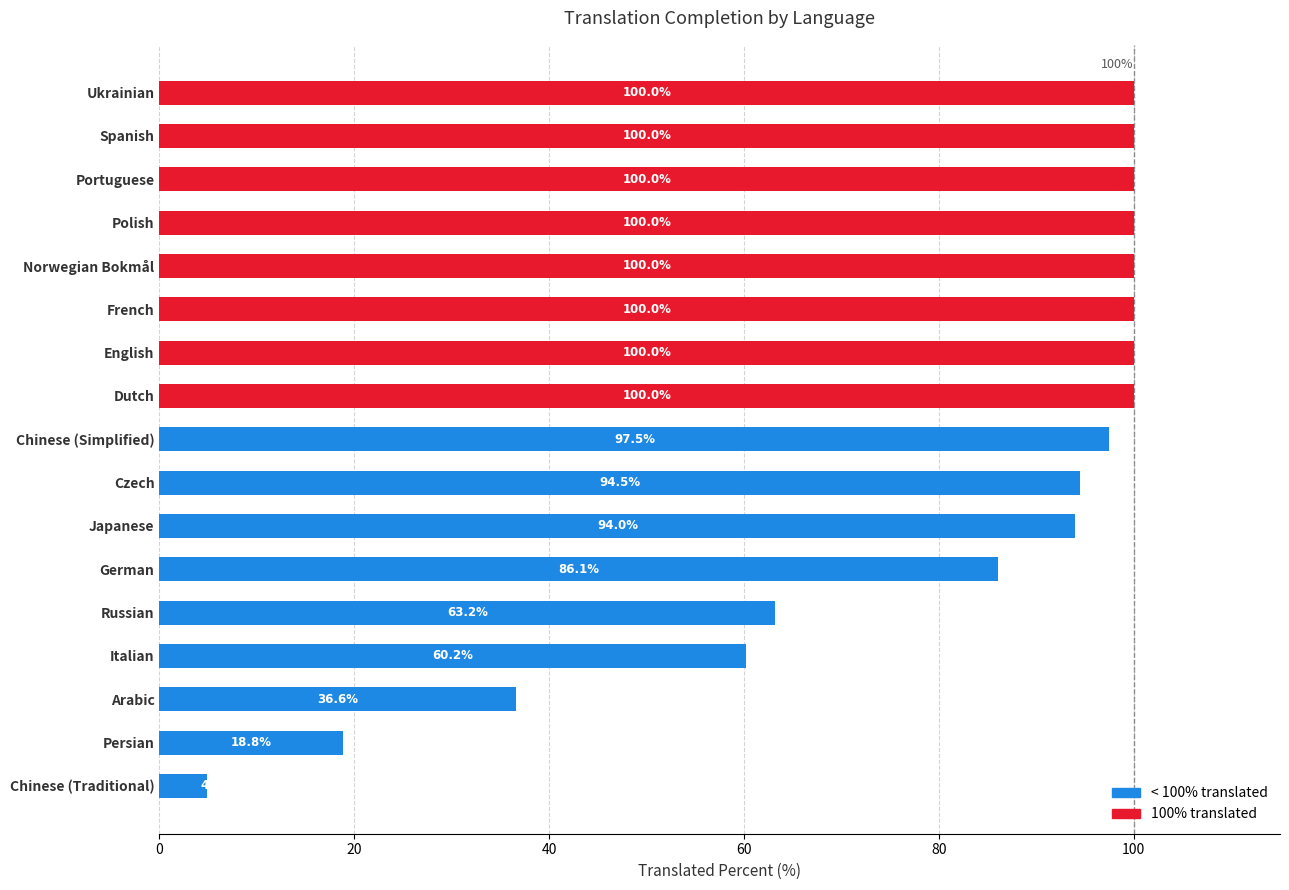

What is the difference between the maximum and minimum values?

95.1